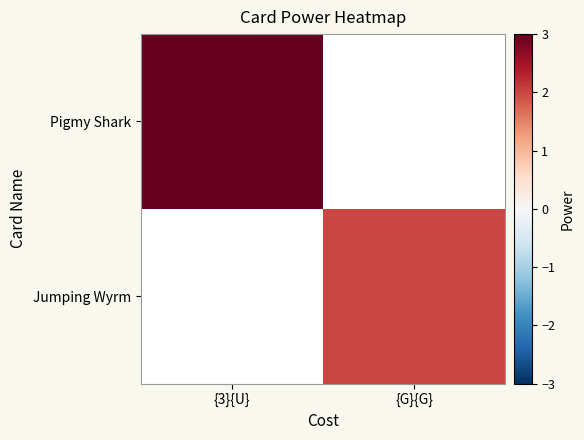

List the series in order of their overall mean, highest first.

Pigmy Shark, Jumping Wyrm